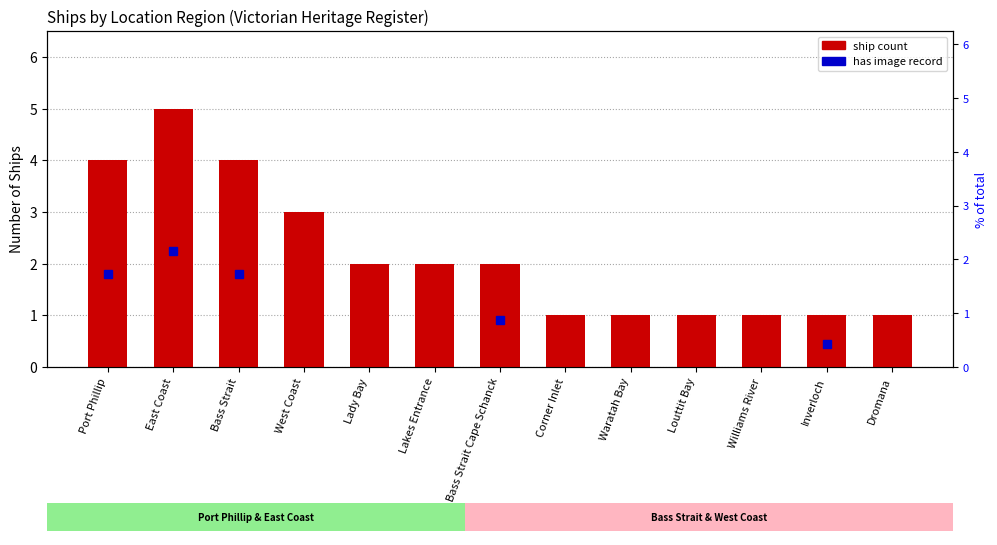

Does the chart contain any negative values?

No